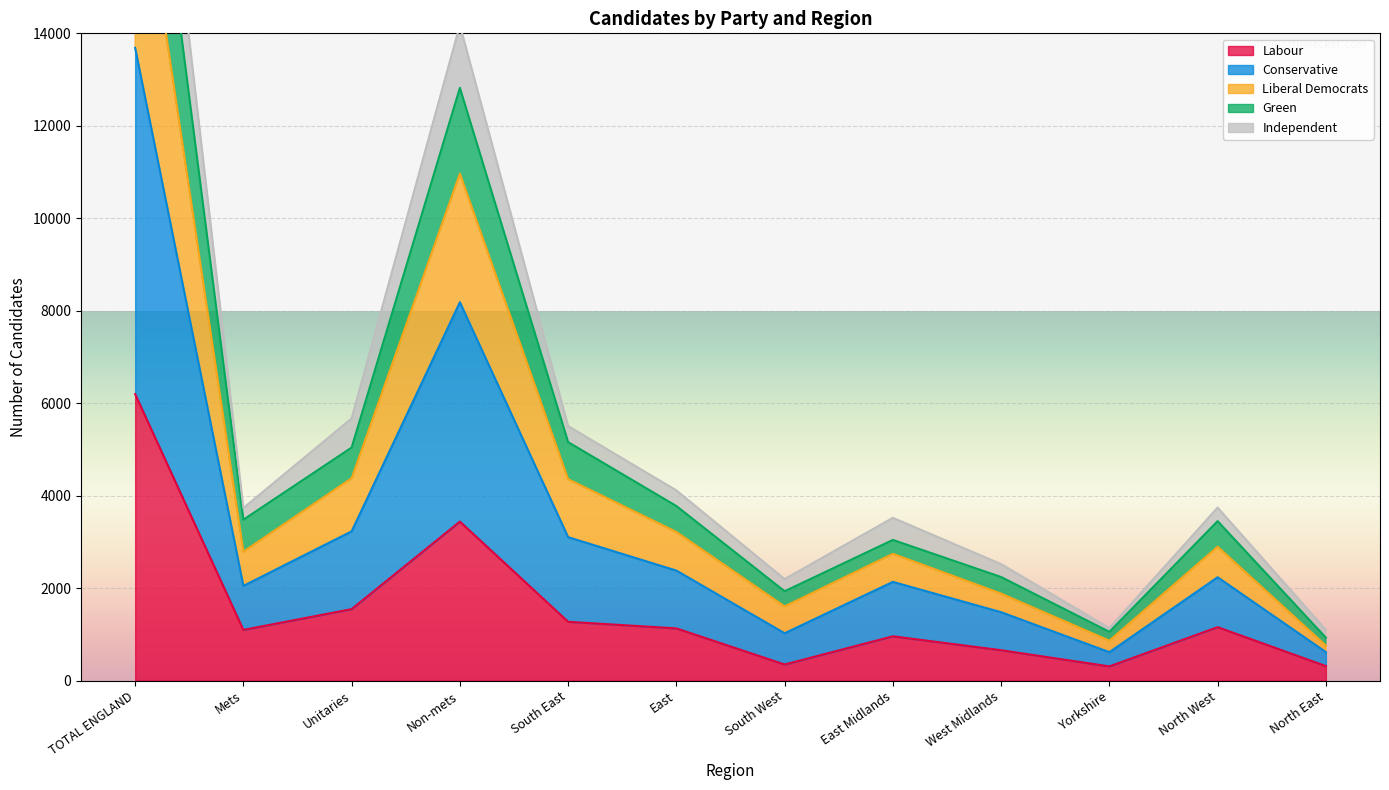

Is it true that Labour equals 6196 at TOTAL ENGLAND?

True